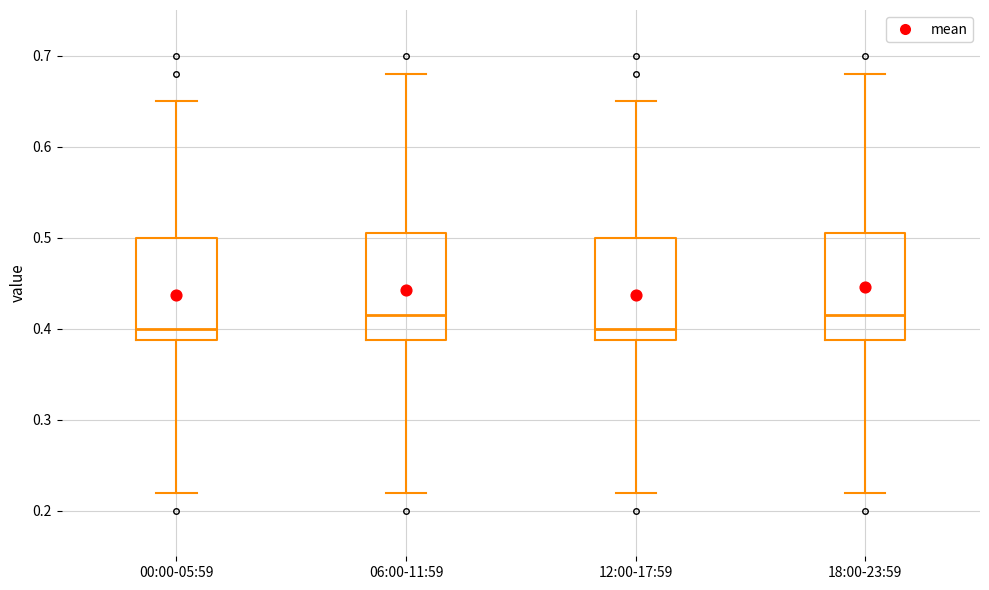

Reading left to right, transcribe this box plot: for each box, give where its median line is, the range the box spans, and where its two whiskers end, as read against the y-axis. The values are not printed on the chart, so give them approximately, as read against the axis.

00:00-05:59: median 0.40, box 0.39 to 0.50, whiskers 0.22 to 0.65
06:00-11:59: median 0.42, box 0.39 to 0.51, whiskers 0.22 to 0.68
12:00-17:59: median 0.40, box 0.39 to 0.50, whiskers 0.22 to 0.65
18:00-23:59: median 0.42, box 0.39 to 0.51, whiskers 0.22 to 0.68